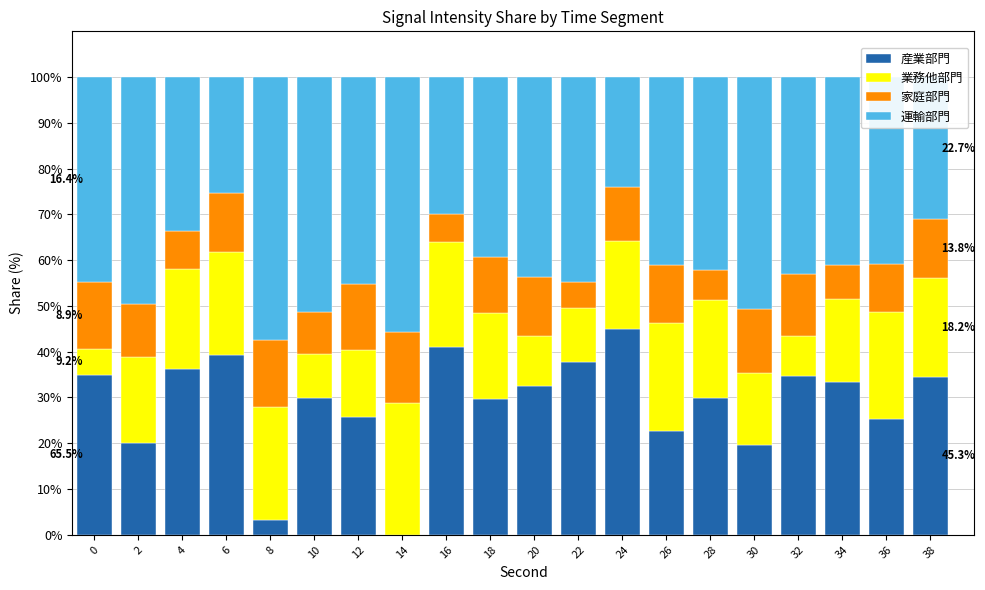

The 産業部門 series shows 29.6 at 18. True or false?

True